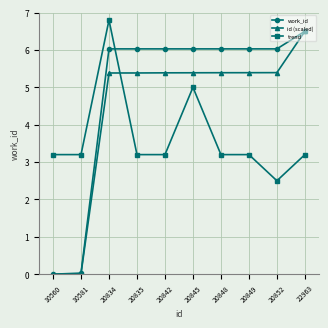

What is the spread (max minus min) of values at 20848?

2.8